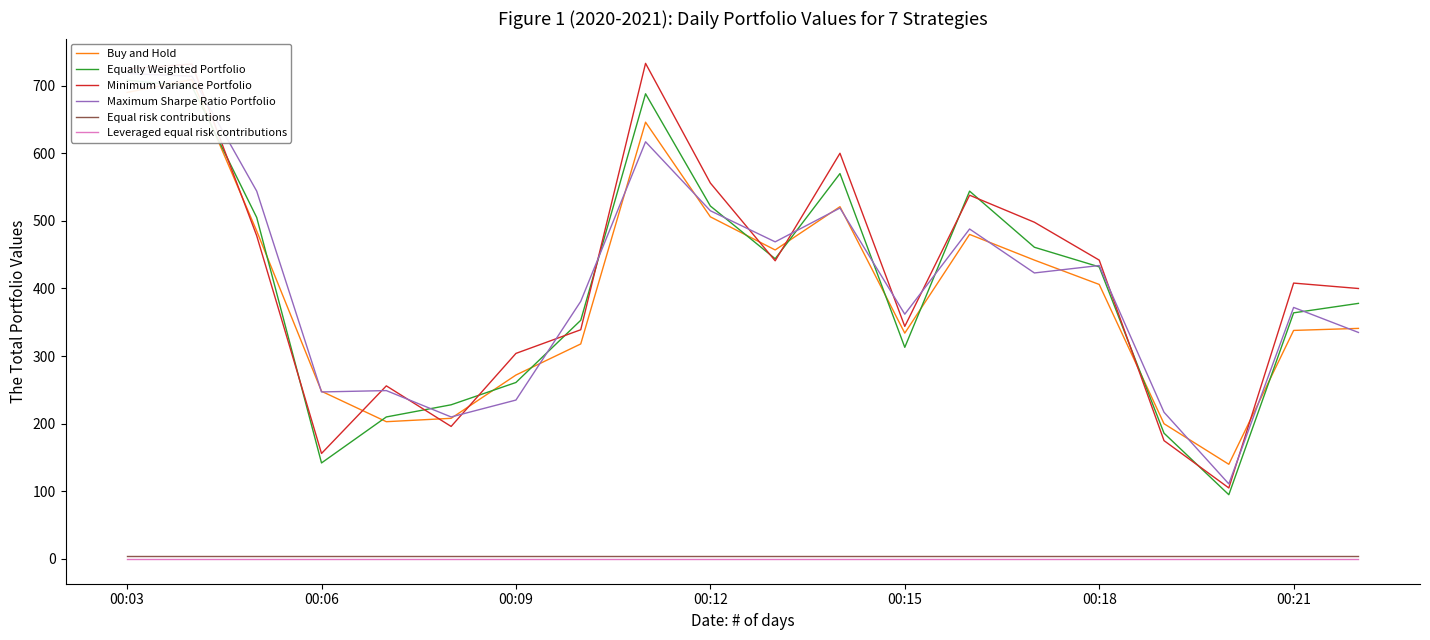

What is the difference between the highest and lowest values at 7?

381